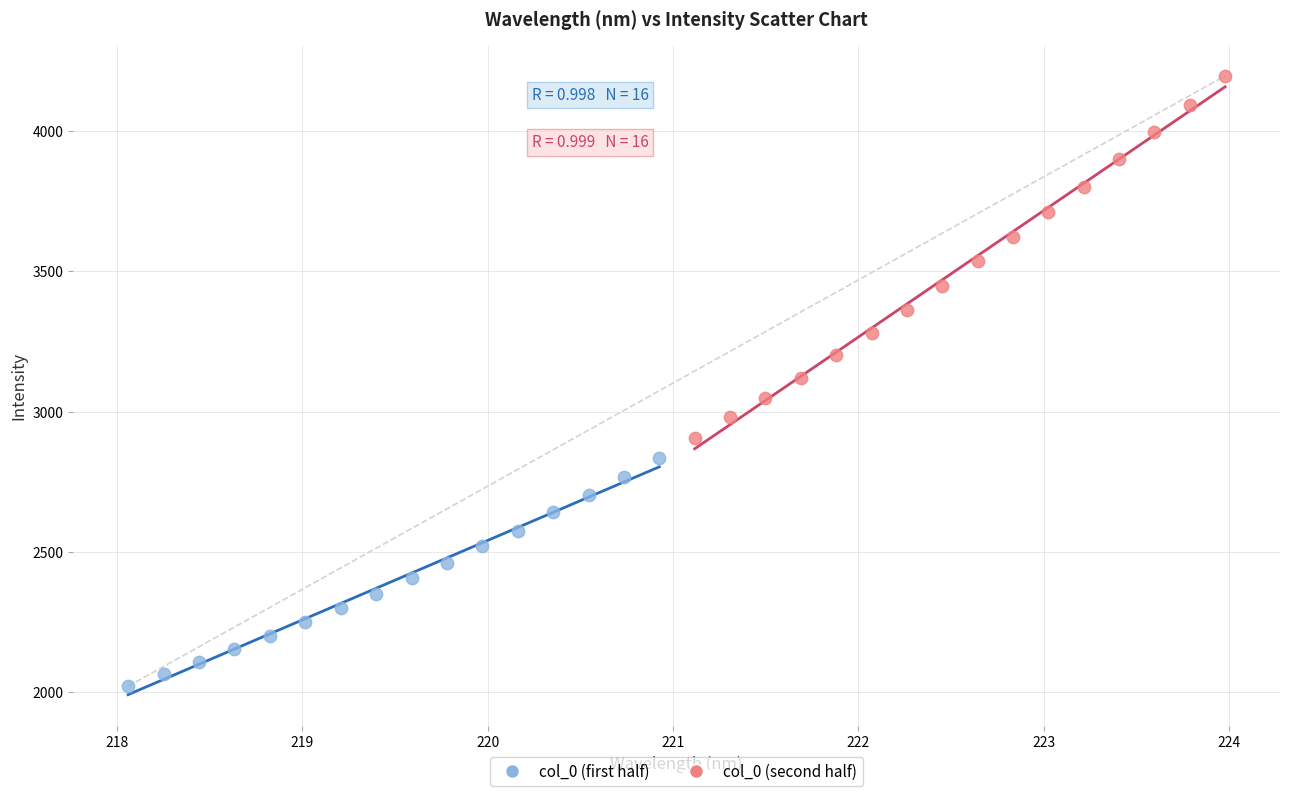

Which series reaches the minimum Y coordinate?

col_0 (first half)